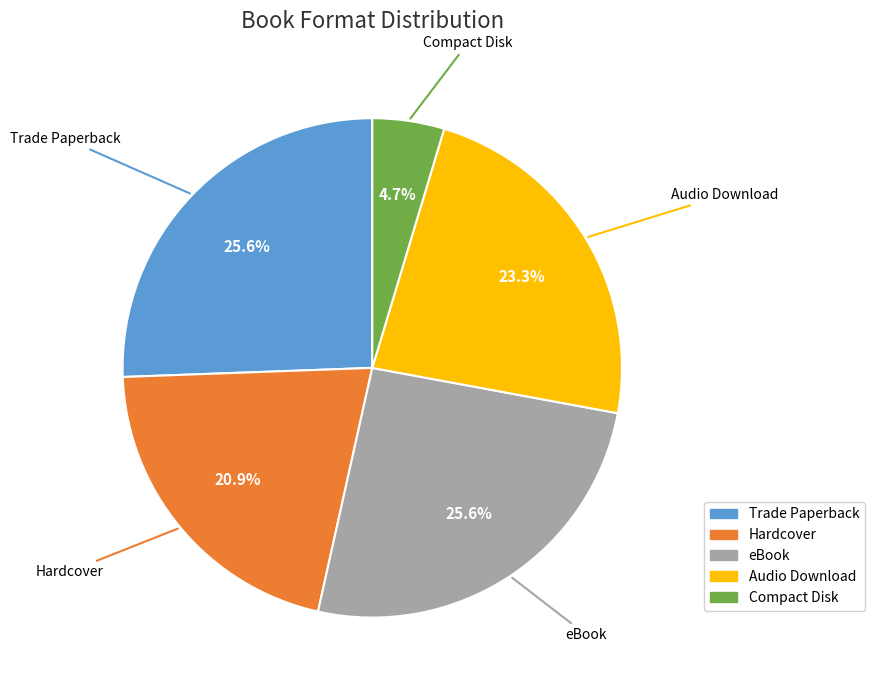

Approximately how many times larger is the value at eBook compared to Hardcover?

1.2